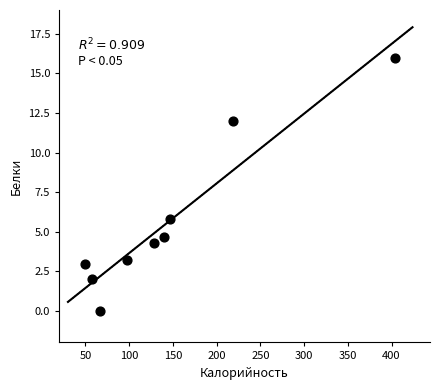

What is the range of Y values (max minus min)?

16.0